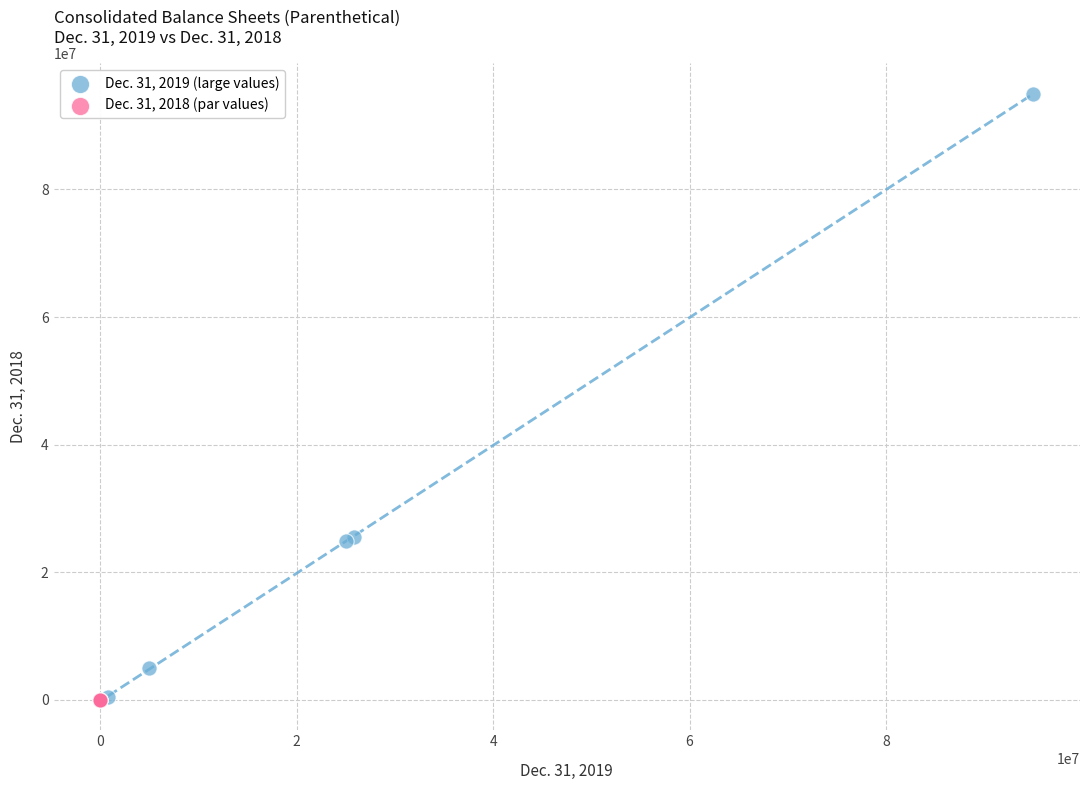

Which series has the largest Y range (max minus min)?

Dec. 31, 2019 (large values)